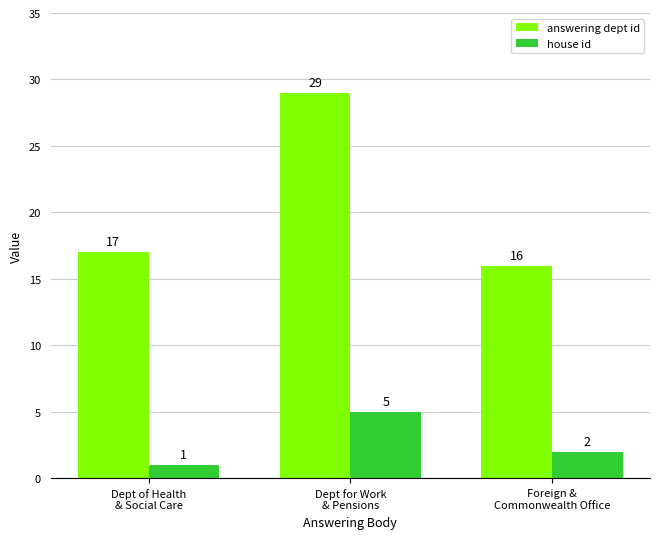

Rank the series by their average value, from lowest to highest.

house id, answering dept id